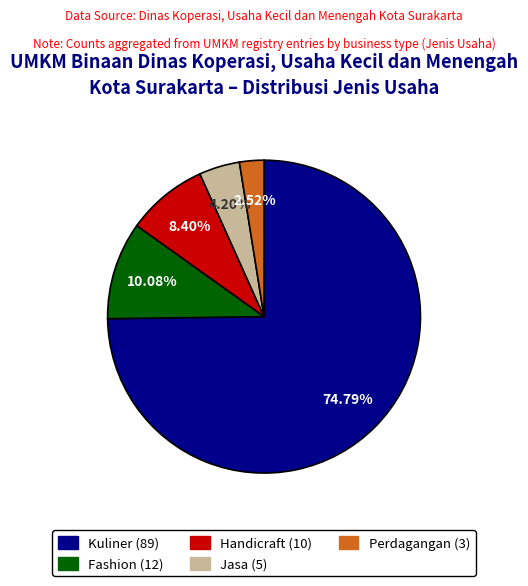

Which category accounts for the majority?

Kuliner